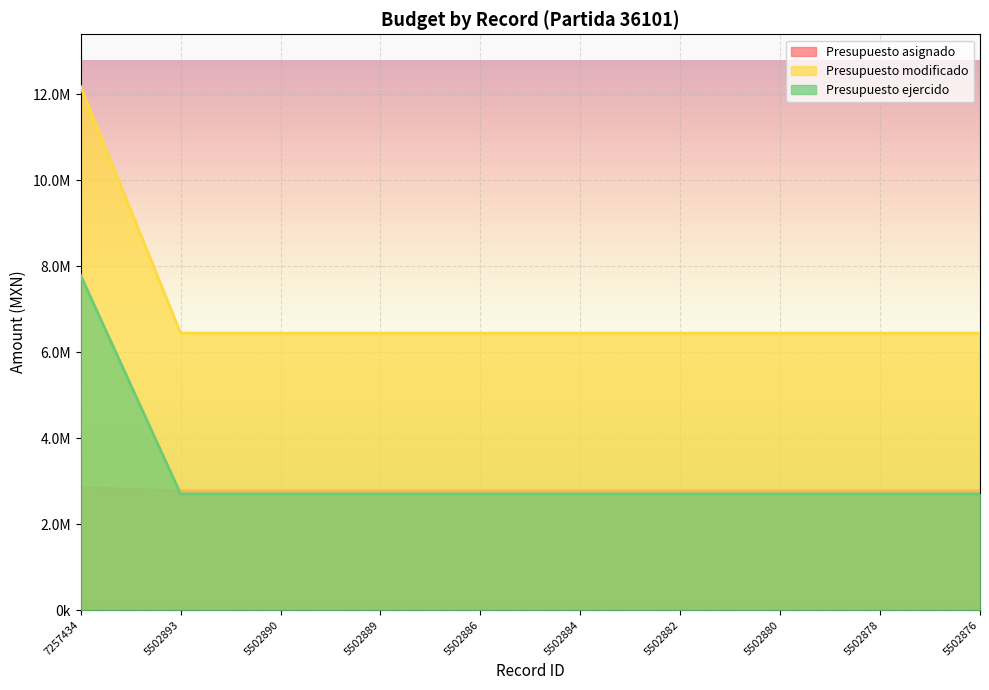

At how many categories does at least one series exceed 7918833?

1